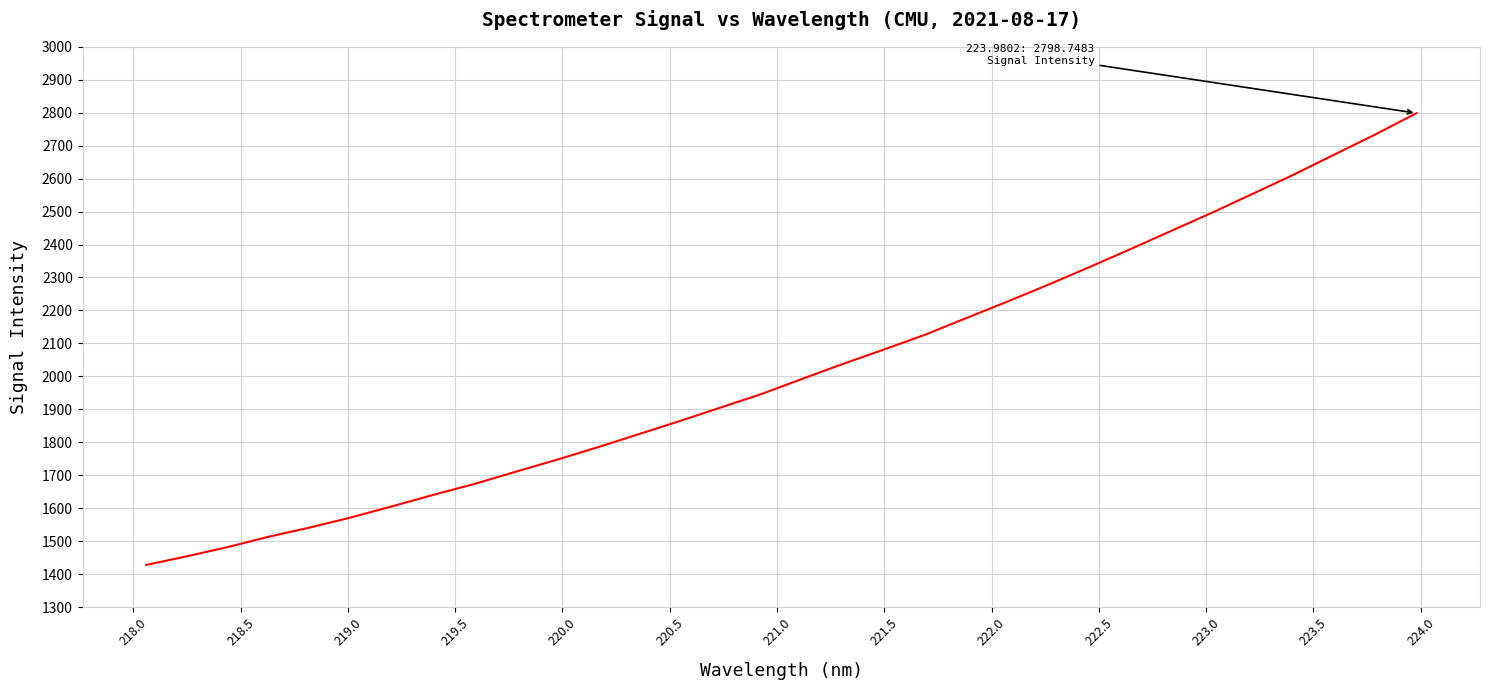

What is the difference between the maximum and minimum values?

1371.1